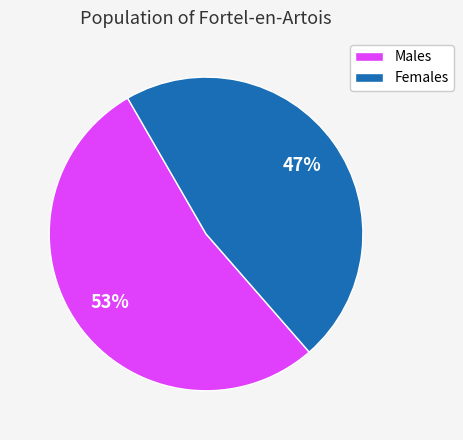

To the nearest percent, what is the difference between the largest and smallest slice percentages?

6%